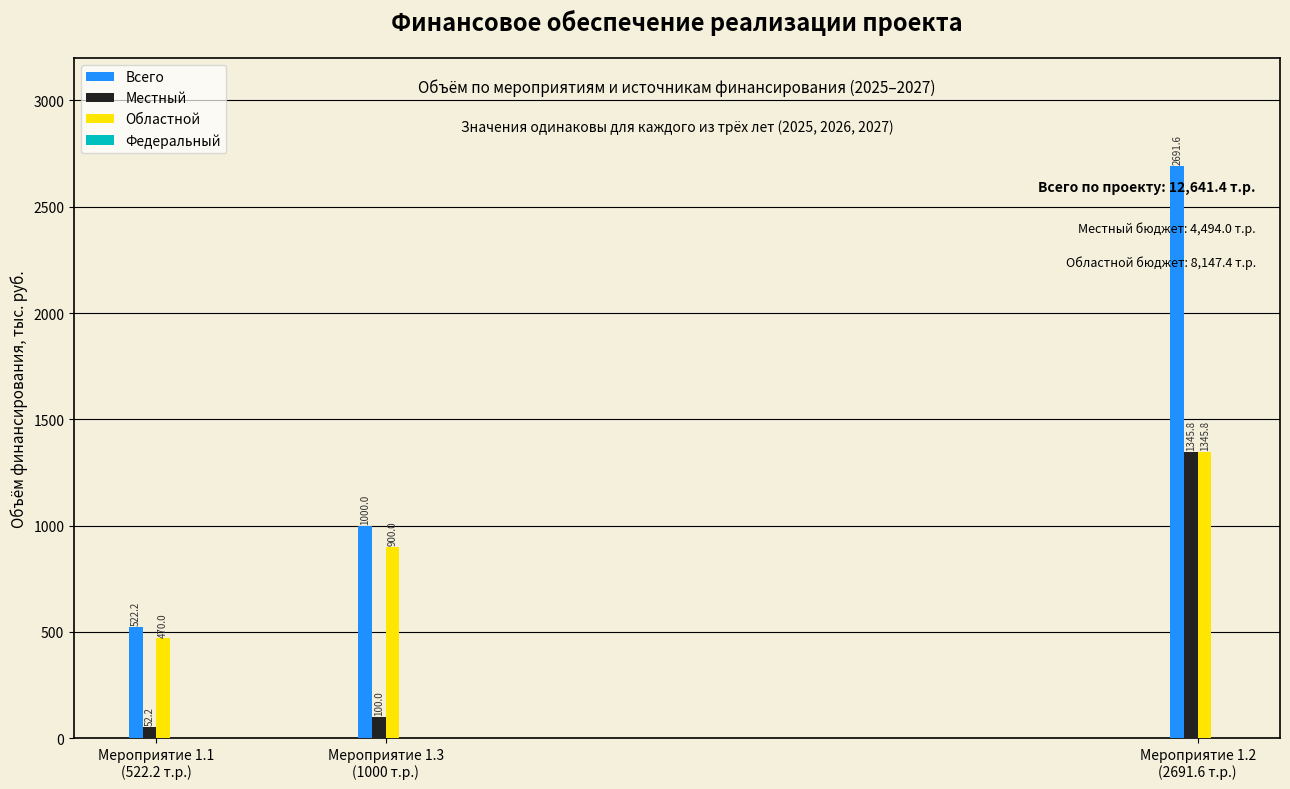

List the series in order of their overall mean, highest first.

Всего, Областной, Местный